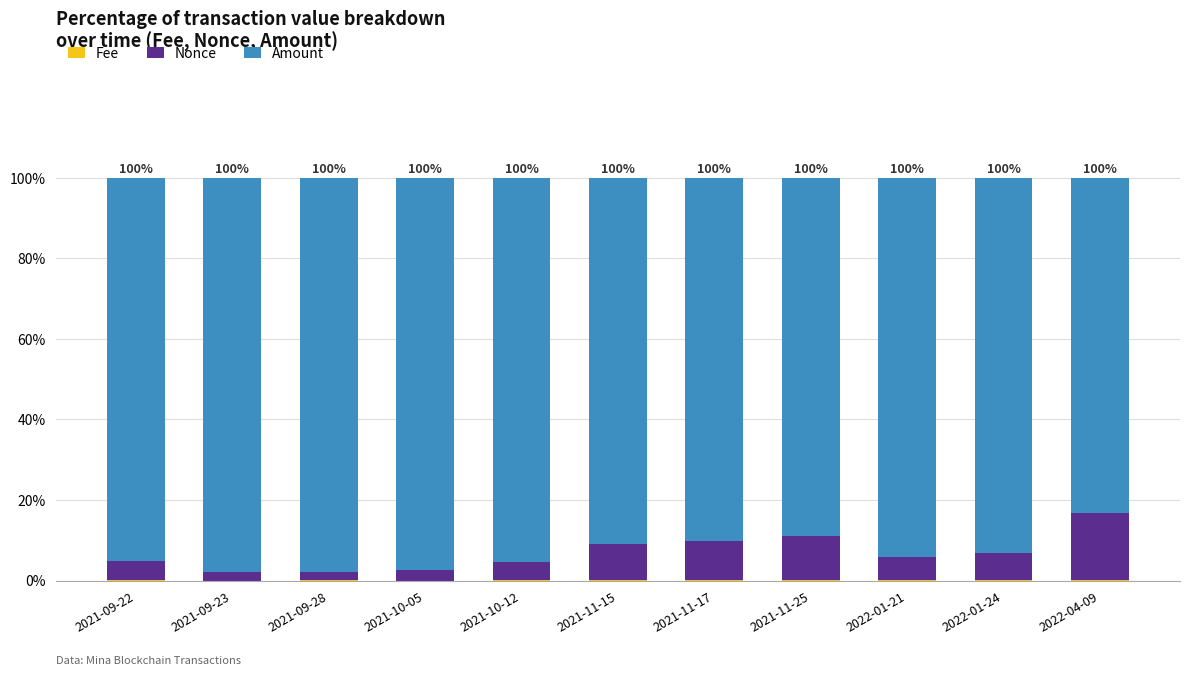

Are the bars horizontal?

No